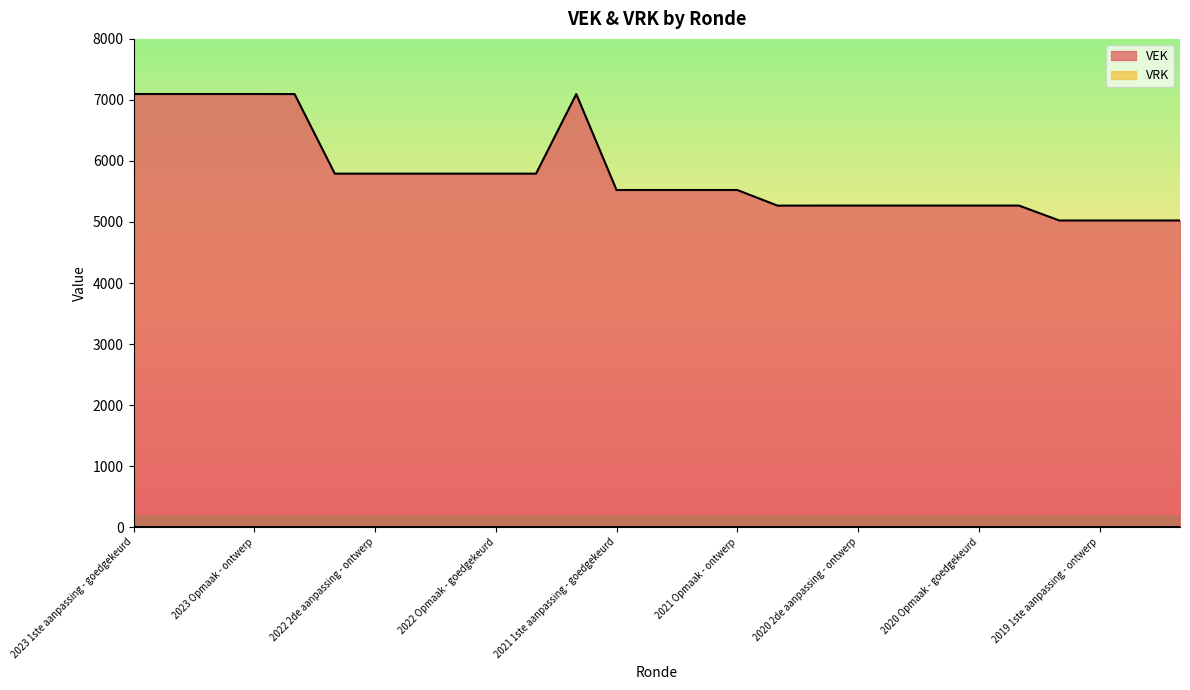

Reading left to right, what are all the values shown in this chart?

7097	7097	7097	7097	7096	5792	5792	5792	5792	5792	5792	7096	5524	5524	5524	5524	5268	5269	5269	5269	5269	5269	5269	5025	5025	5025	5025